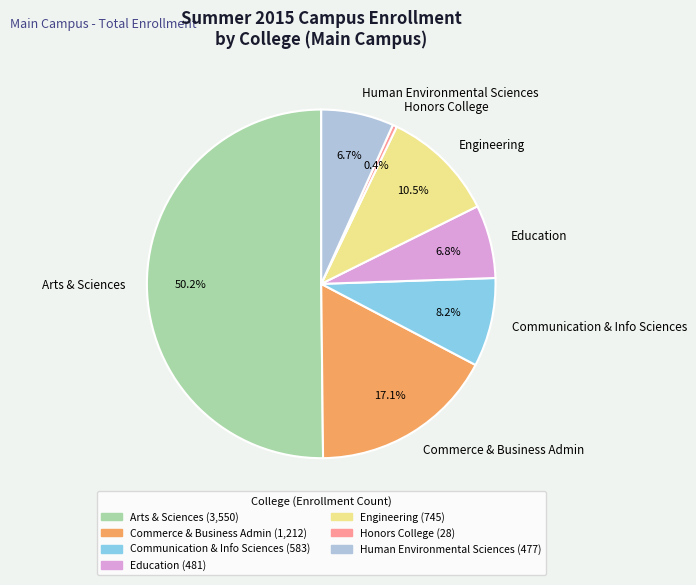

Which slice is the smallest?

Honors College